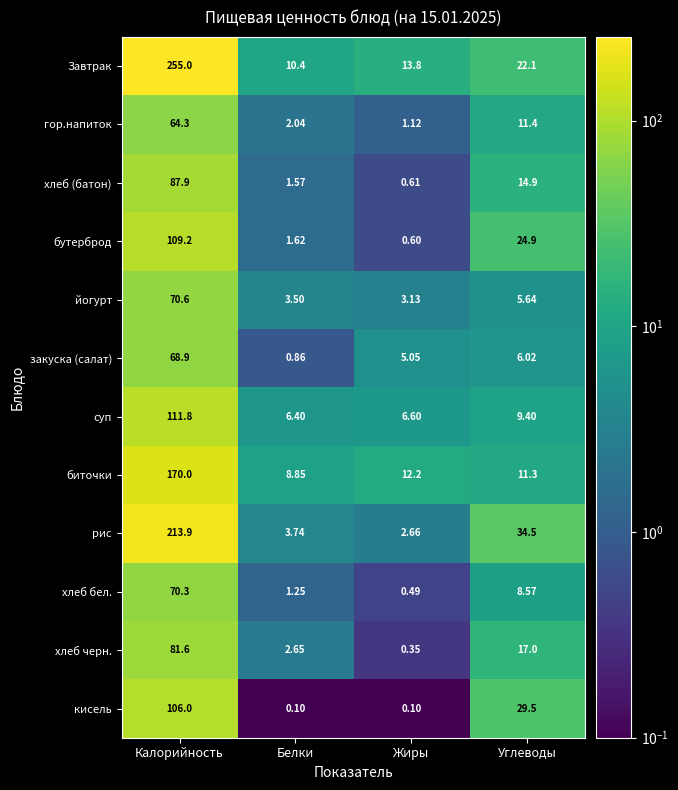

At which category is the sum across all series the highest?

Калорийность